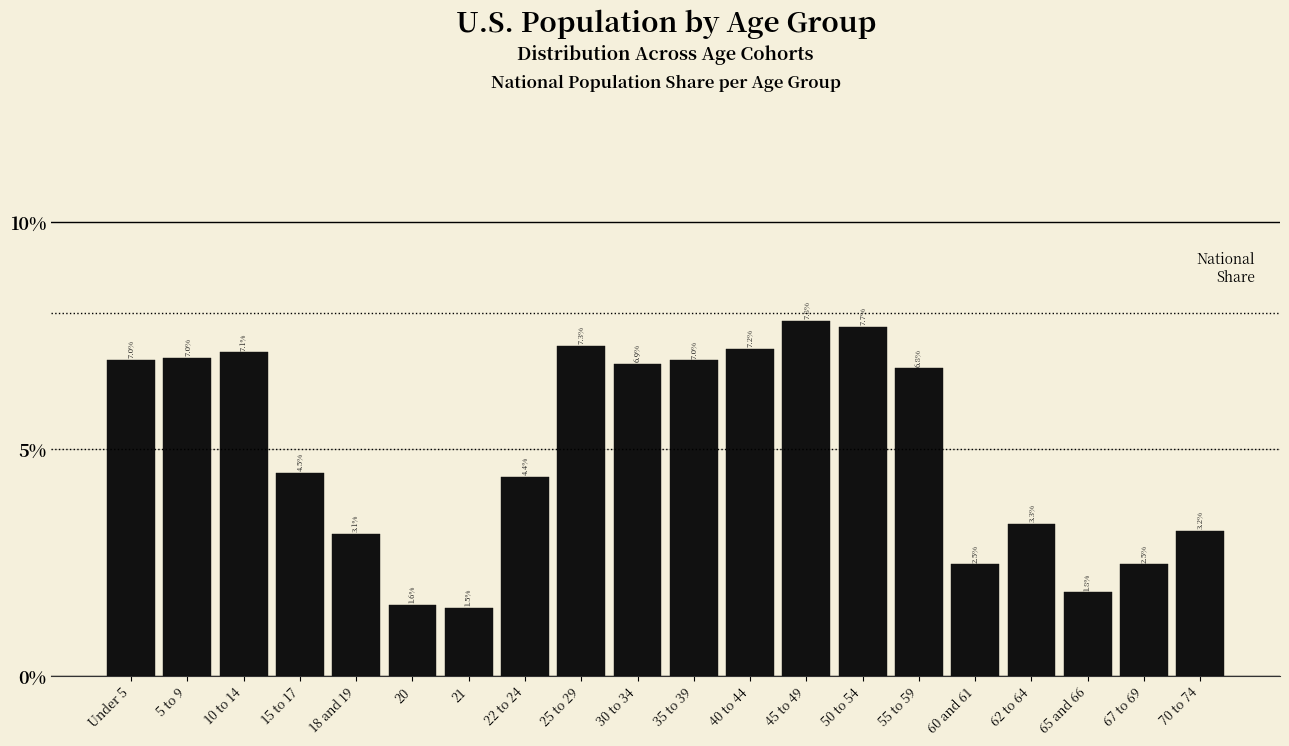

Reading right to left, extract all data points from this chart.

3.2	2.5	1.8	3.3	2.5	6.8	7.7	7.8	7.2	7.0	6.9	7.3	4.4	1.5	1.6	3.1	4.5	7.1	7.0	7.0